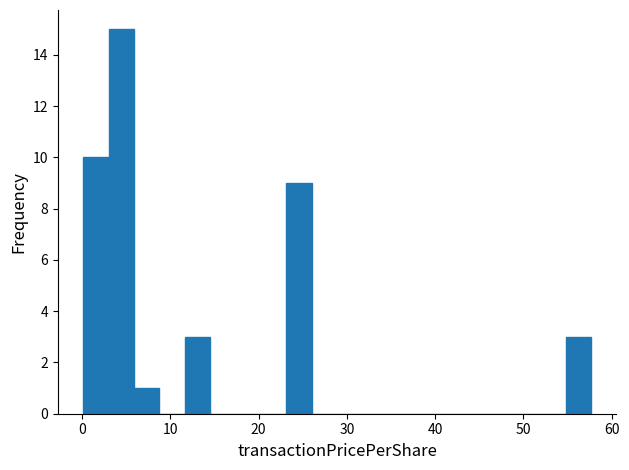

Read against the x-axis, roughly where is the centre of the tallest bar?

4